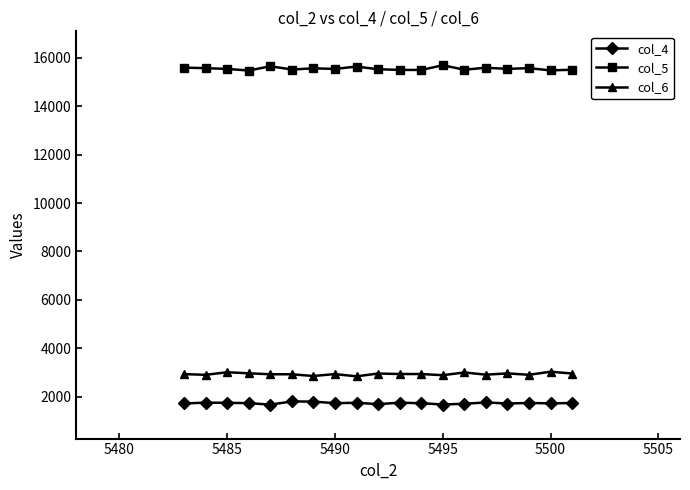

Rank the series by their maximum value, from lowest to highest.

col_4, col_6, col_5